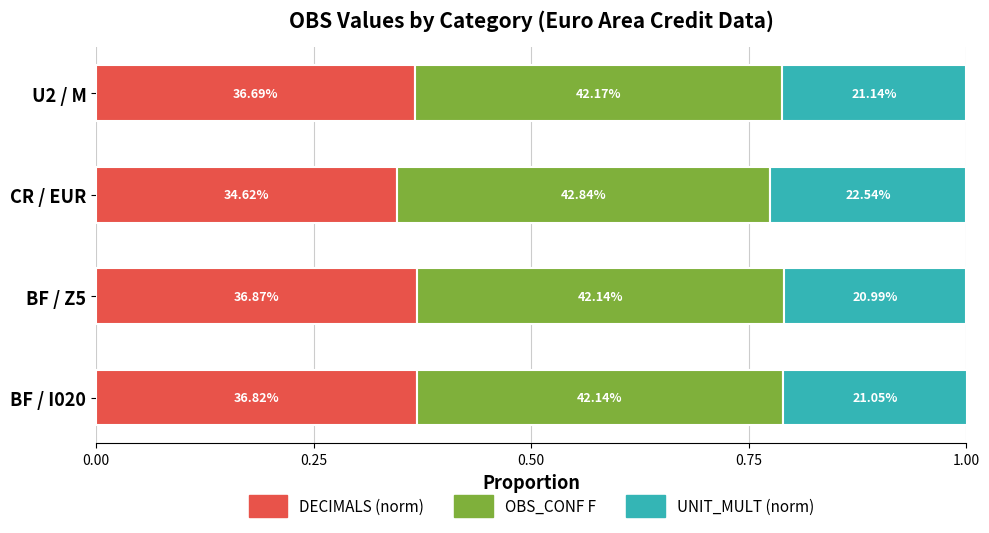

What is the sum of all OBS_CONF F values?

1.7